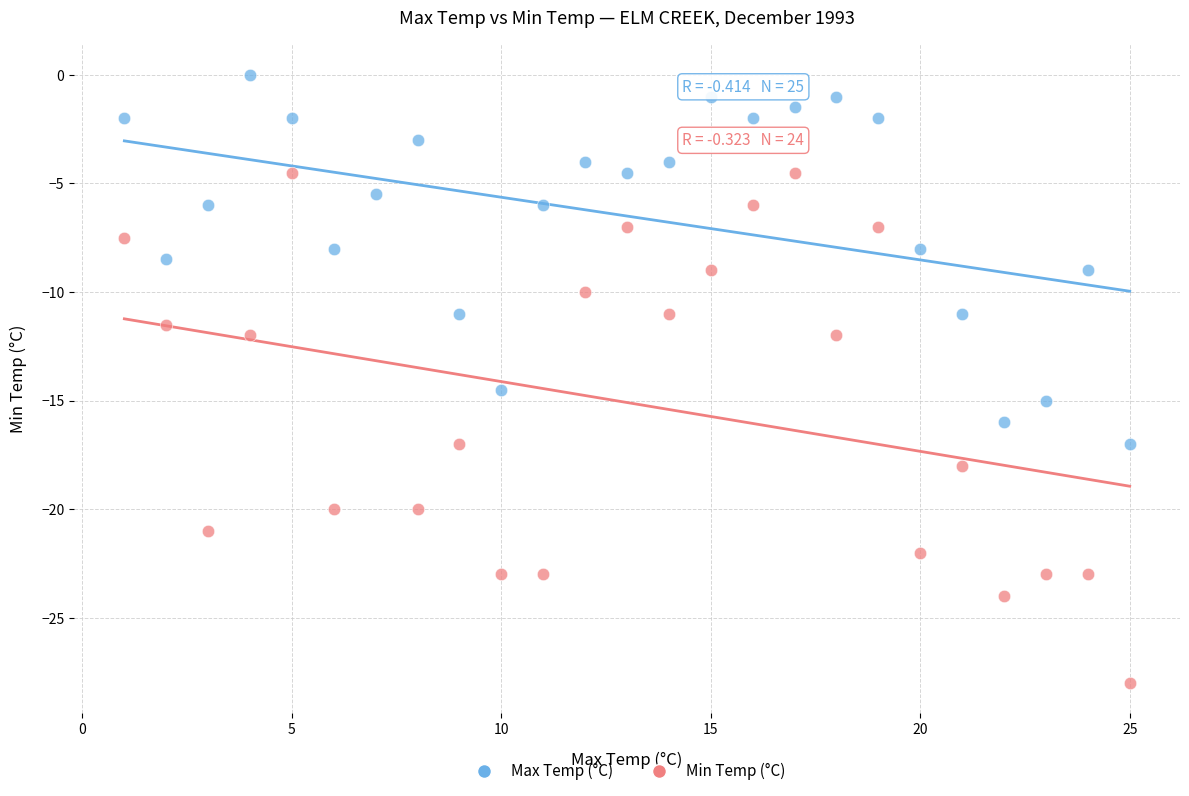

Which series reaches the maximum Y coordinate?

Max Temp (°C)